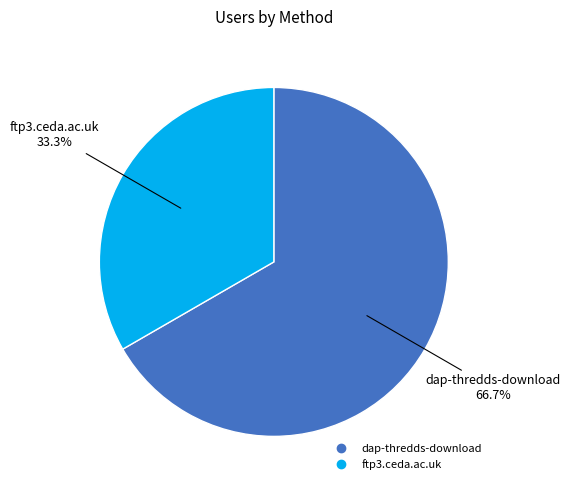

What is the smallest slice in the pie chart?

ftp3.ceda.ac.uk